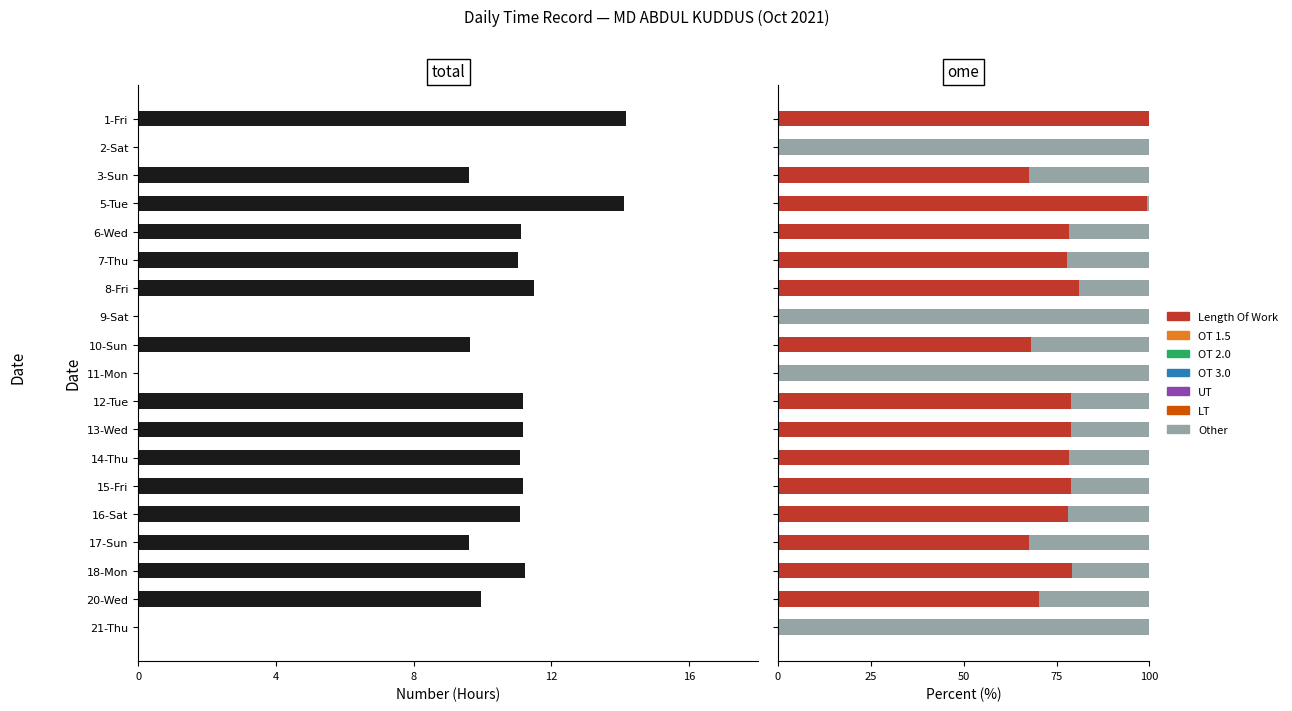

True or false: the data shows 11.1 at 16-Sat.

True